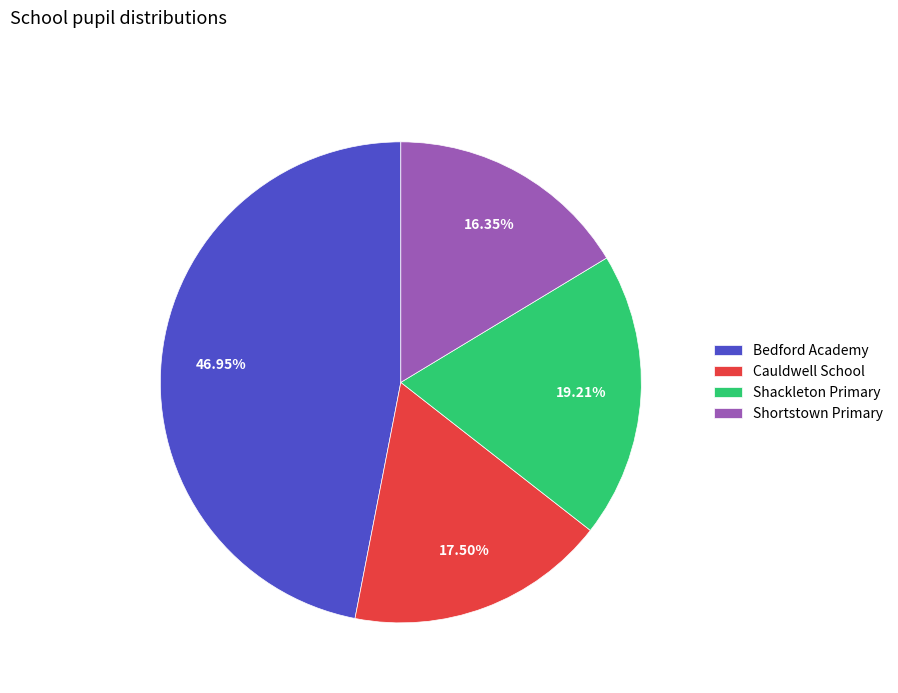

What is the total percentage of Shackleton Primary and Bedford Academy?

66.2%